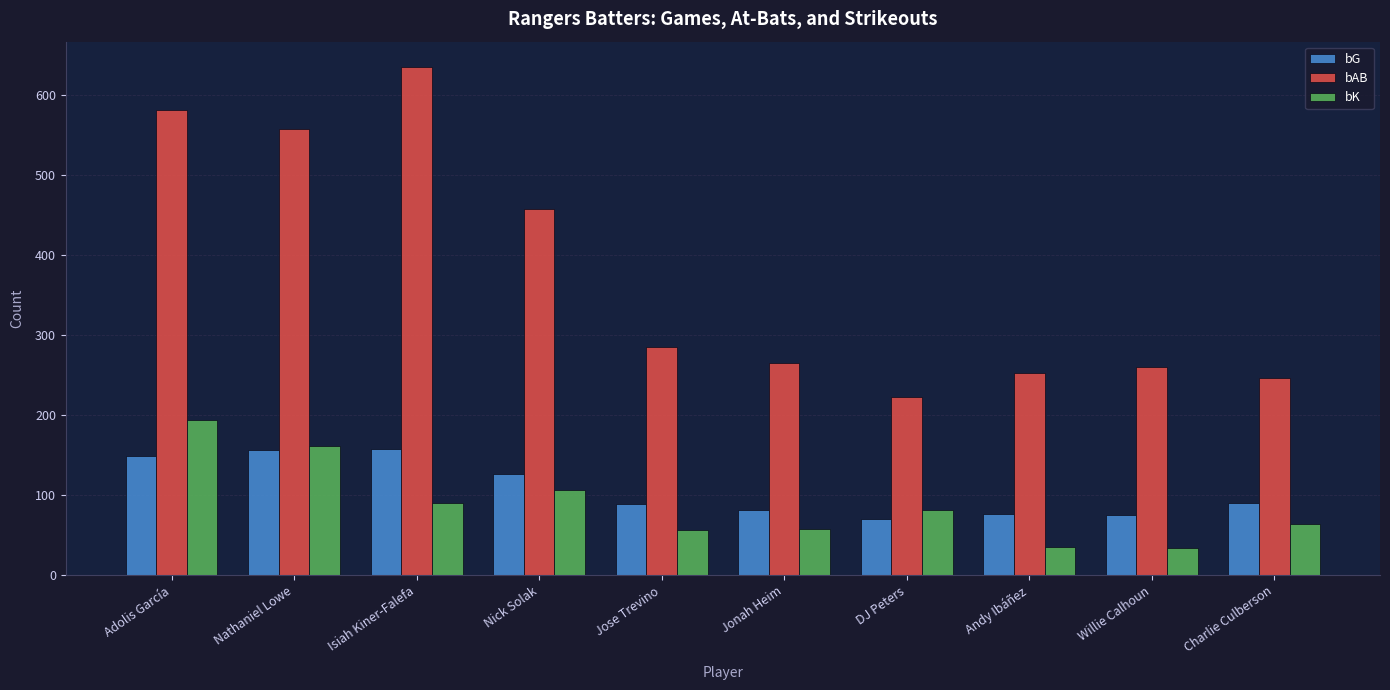

Between Adolis García and Nathaniel Lowe, which series saw the biggest shift?

bK